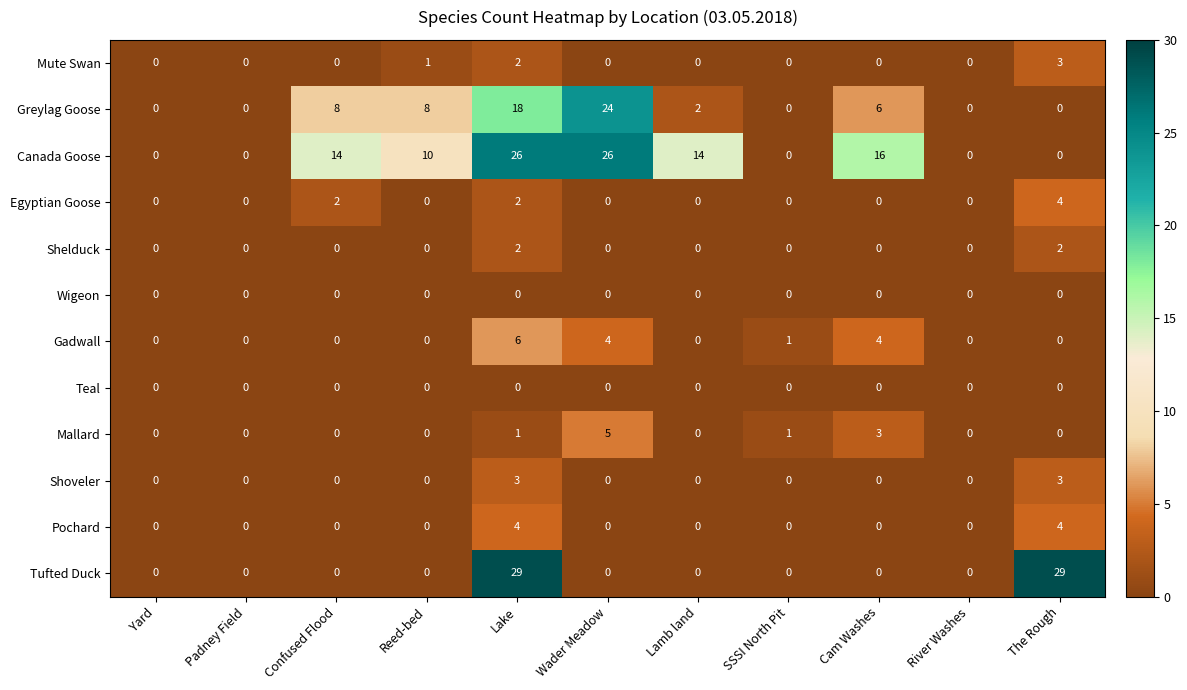

What is the approximate value of Canada Goose at Reed-bed, to the nearest 10?

10